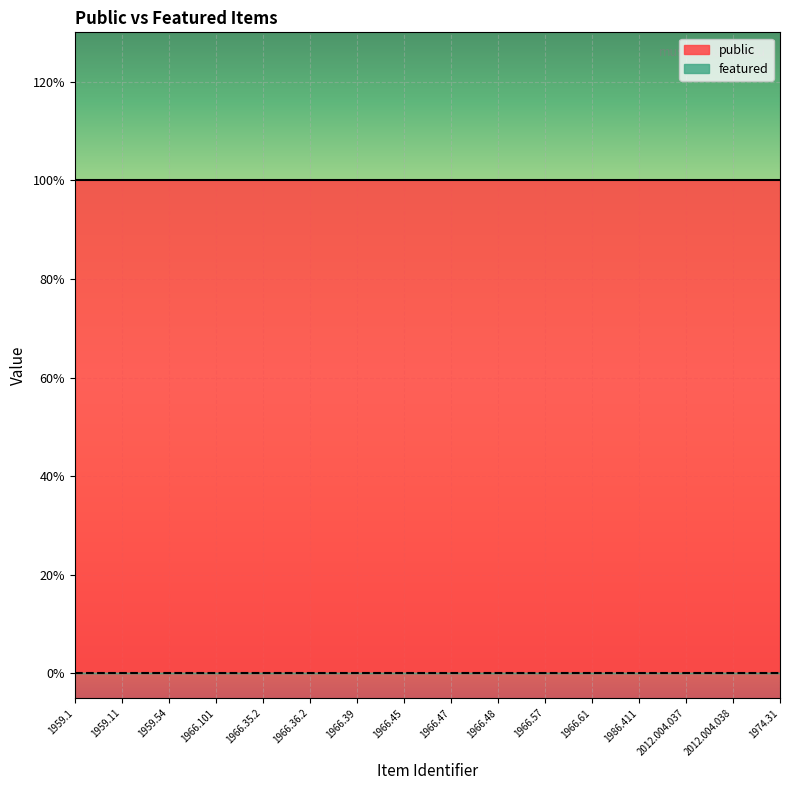

How many data points does each series have?

16